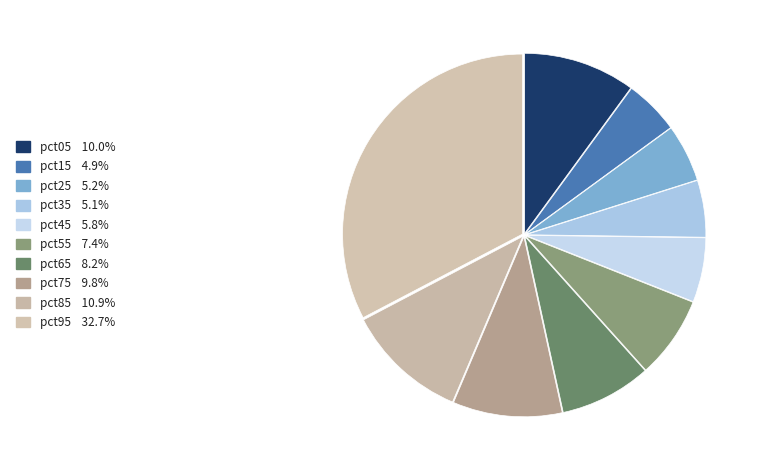

What percentage do pct65 and pct85 together represent?

19.1%